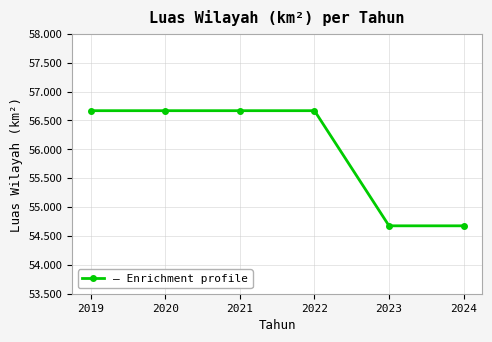

What is the maximum value shown in the chart?

56.7